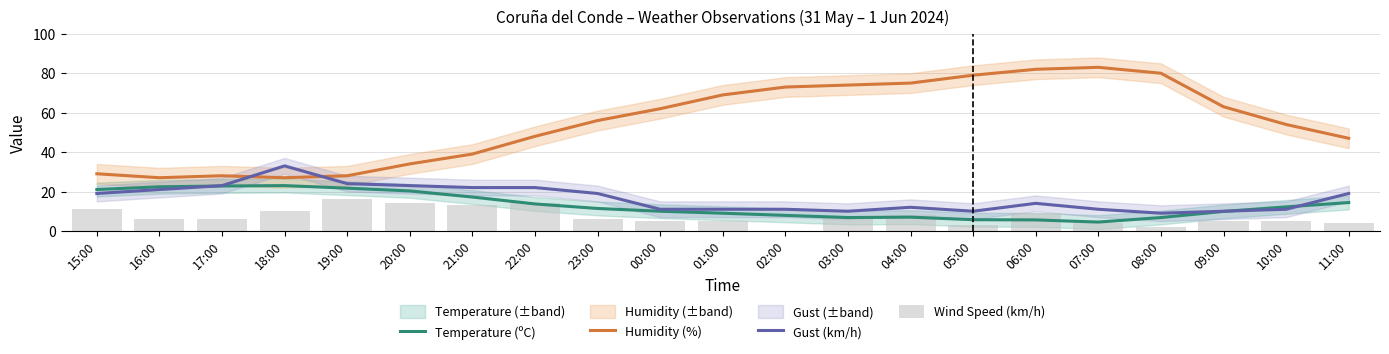

Reading right to left, list all the values displayed in this chart.

Temperature (ºC): 14.4	12.2	9.9	6.8	4.5	5.6	5.7	7.0	6.8	7.9	9.0	10.0	11.4	13.7	17.2	20.3	21.7	23.0	22.8	22.4	21.0
Humidity (%): 47.0	54.0	63.0	80.0	83.0	82.0	79.0	75.0	74.0	73.0	69.0	62.0	56.0	48.0	39.0	34.0	28.0	27.0	28.0	27.0	29.0
Gust (km/h): 19.0	11.0	10.0	9.0	11.0	14.0	10.0	12.0	10.0	11.0	11.0	11.0	19.0	22.0	22.0	23.0	24.0	33.0	23.0	21.0	19.0
Wind Speed (km/h): 4.0	5.0	5.0	2.0	4.0	9.0	3.0	8.0	7.0	0.0	5.0	5.0	6.0	14.0	13.0	14.0	16.0	10.0	6.0	6.0	11.0